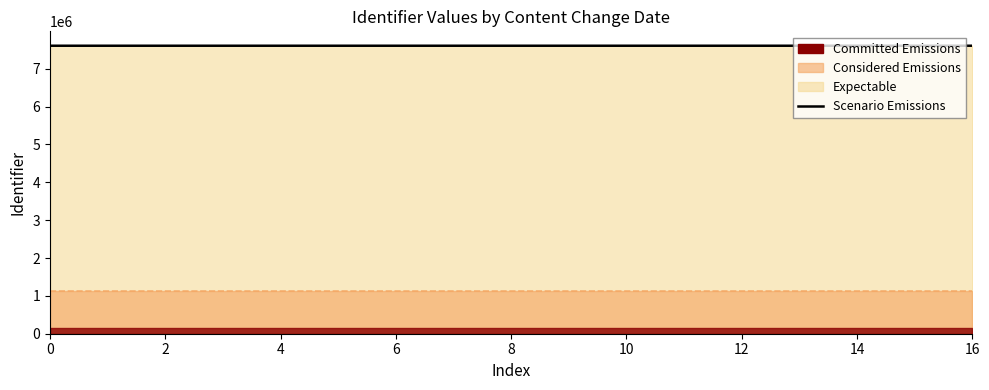

Read the value at 2, to the nearest 10.

7609240